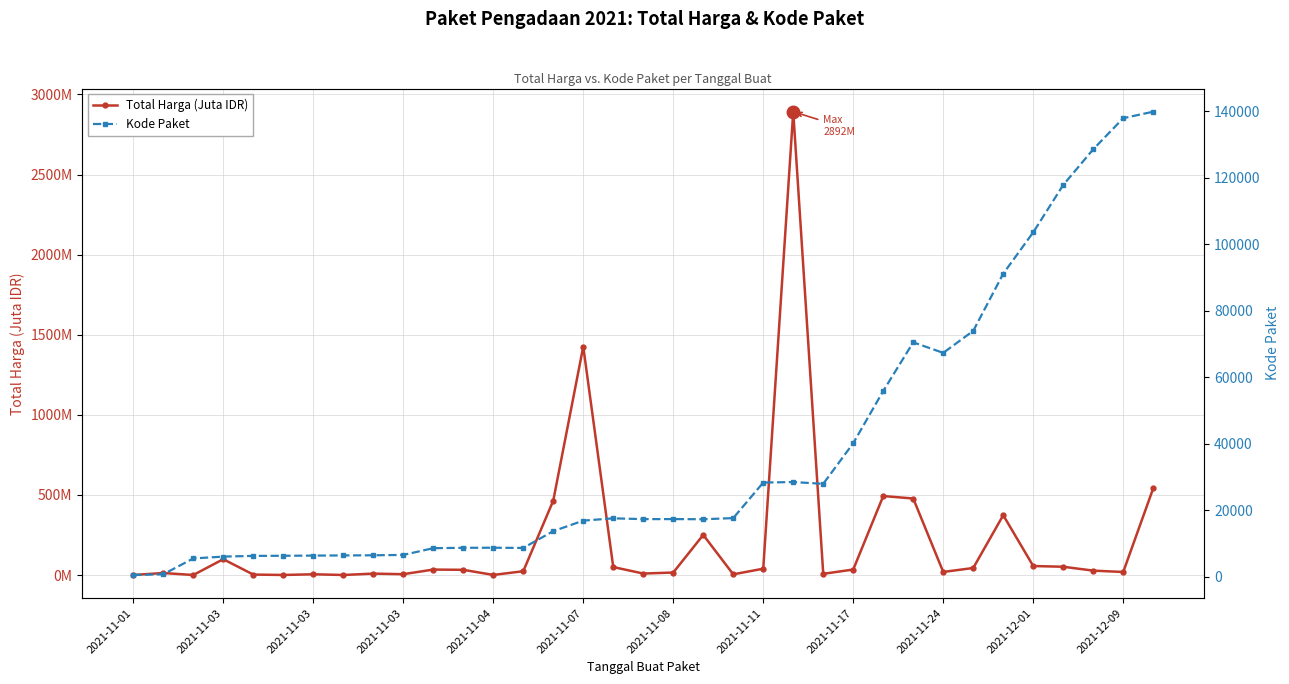

Rank the series at 19 from lowest to highest value.

Total Harga (Juta IDR), Kode Paket